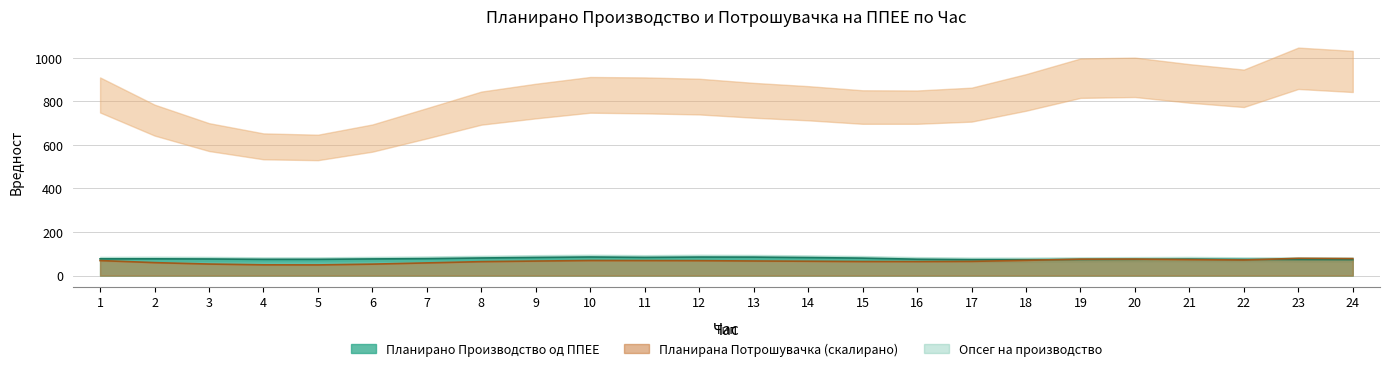

True or false: Планирана Потрошувачка has more than 2 points higher than both neighbors.

True